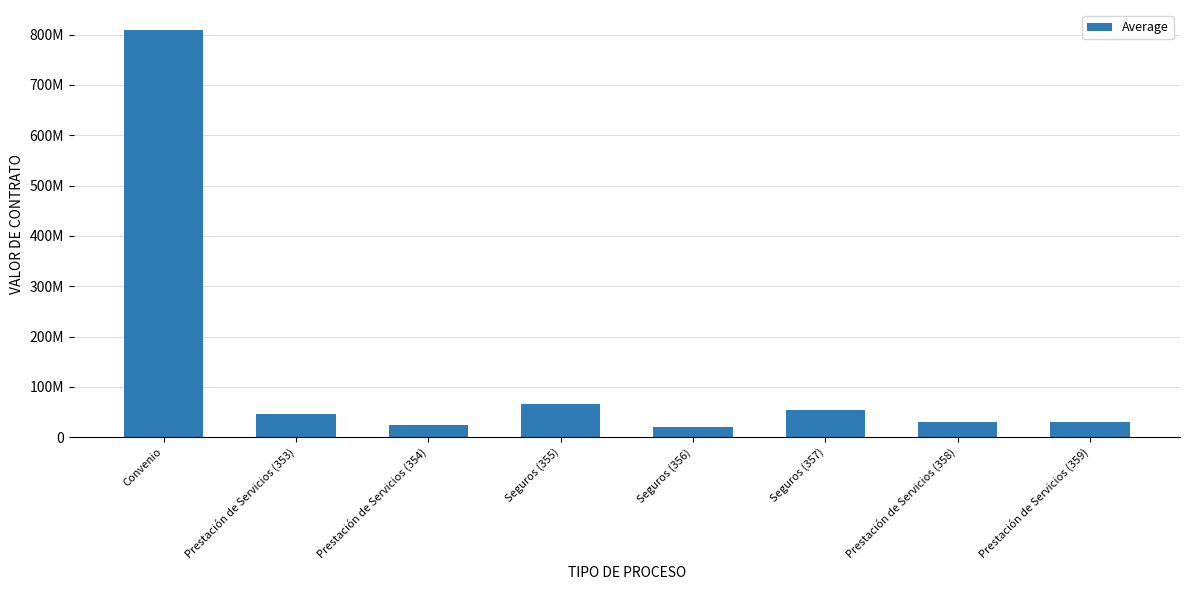

Reading left to right, extract all data points from this chart.

Convenio=808450566	Prestación de Servicios (353)=45000000	Prestación de Servicios (354)=24110667	Seguros (355)=65088770	Seguros (356)=19366028	Seguros (357)=54887853	Prestación de Servicios (358)=29674667	Prestación de Servicios (359)=29674667